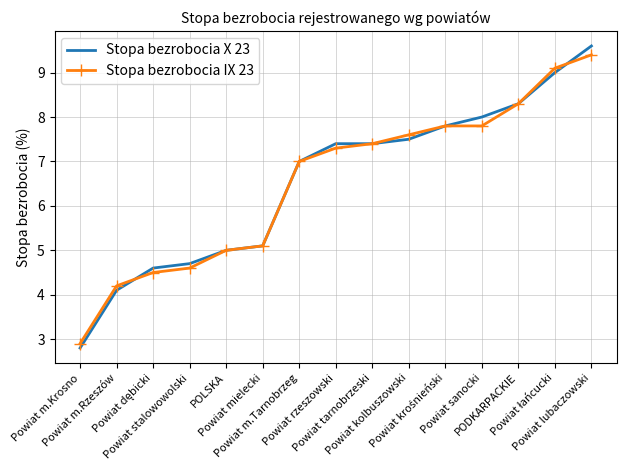

Which series has the widest spread of values?

Stopa bezrobocia X 23